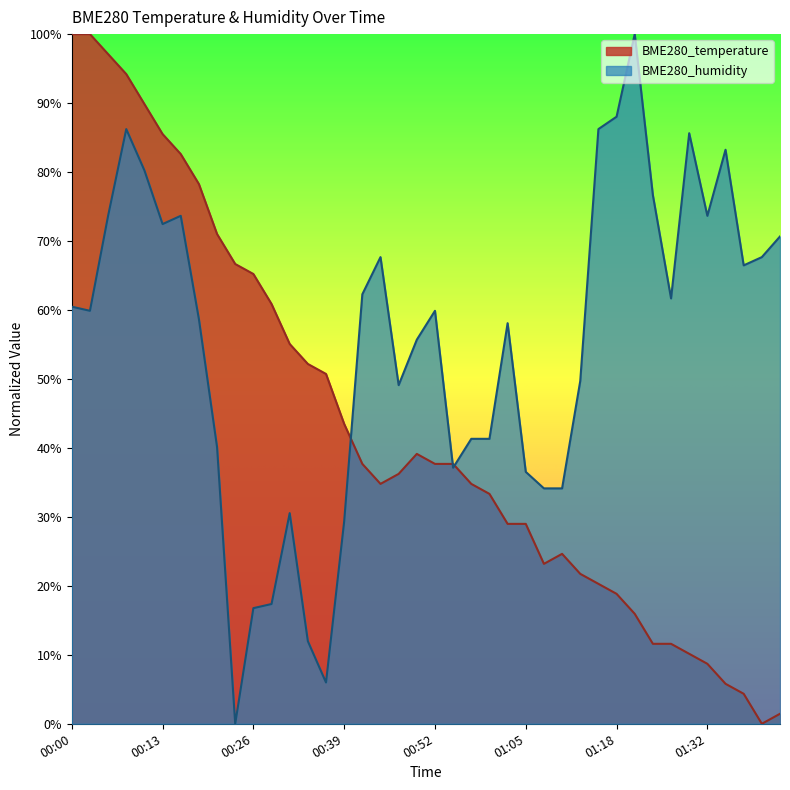

What is the difference between the highest and lowest values at 01:10?

9.5